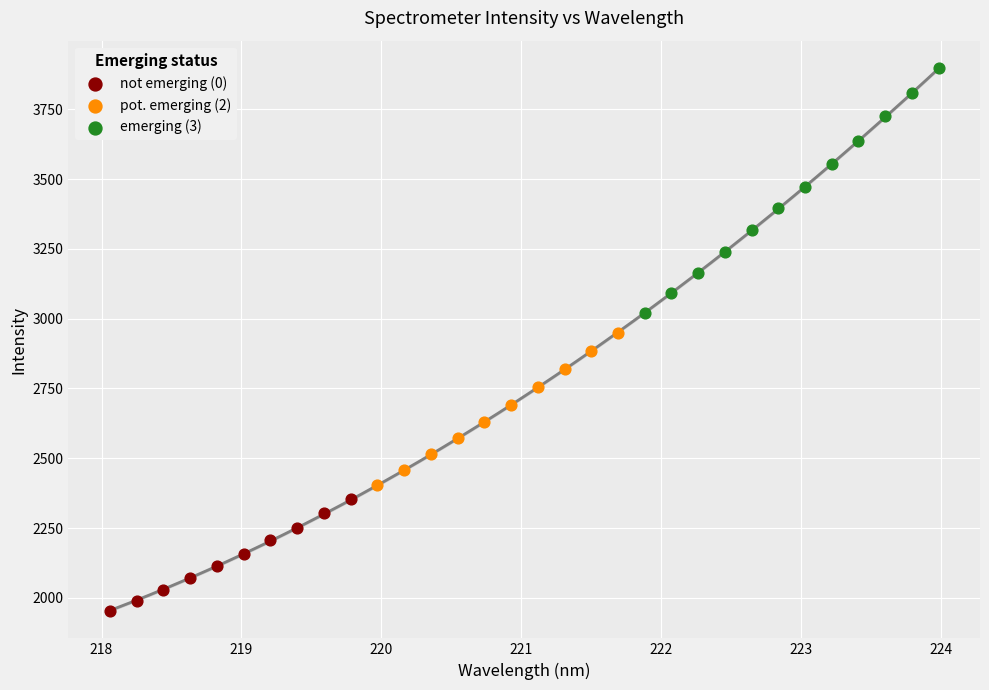

Which series has the largest Y range (max minus min)?

emerging (3)